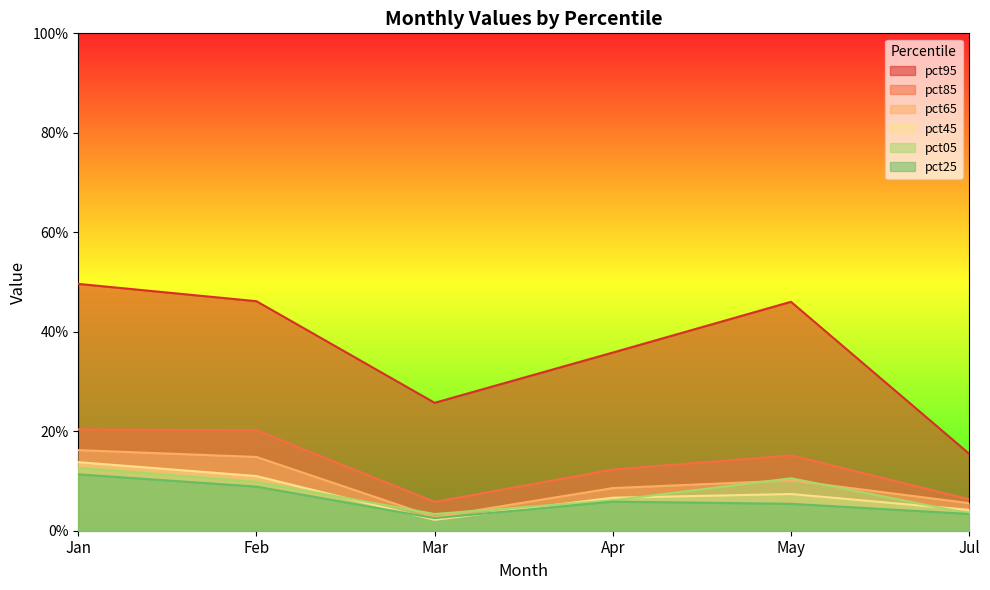

Reading left to right, extract all data points from this chart.

pct05: Jan=0.1	Feb=0.1	Mar=0.0	Apr=0.1	May=0.1	Jul=0.0
pct25: Jan=0.1	Feb=0.1	Mar=0.0	Apr=0.1	May=0.1	Jul=0.0
pct45: Jan=0.1	Feb=0.1	Mar=0.0	Apr=0.1	May=0.1	Jul=0.0
pct65: Jan=0.2	Feb=0.1	Mar=0.0	Apr=0.1	May=0.1	Jul=0.1
pct85: Jan=0.2	Feb=0.2	Mar=0.1	Apr=0.1	May=0.2	Jul=0.1
pct95: Jan=0.5	Feb=0.5	Mar=0.3	Apr=0.4	May=0.5	Jul=0.2